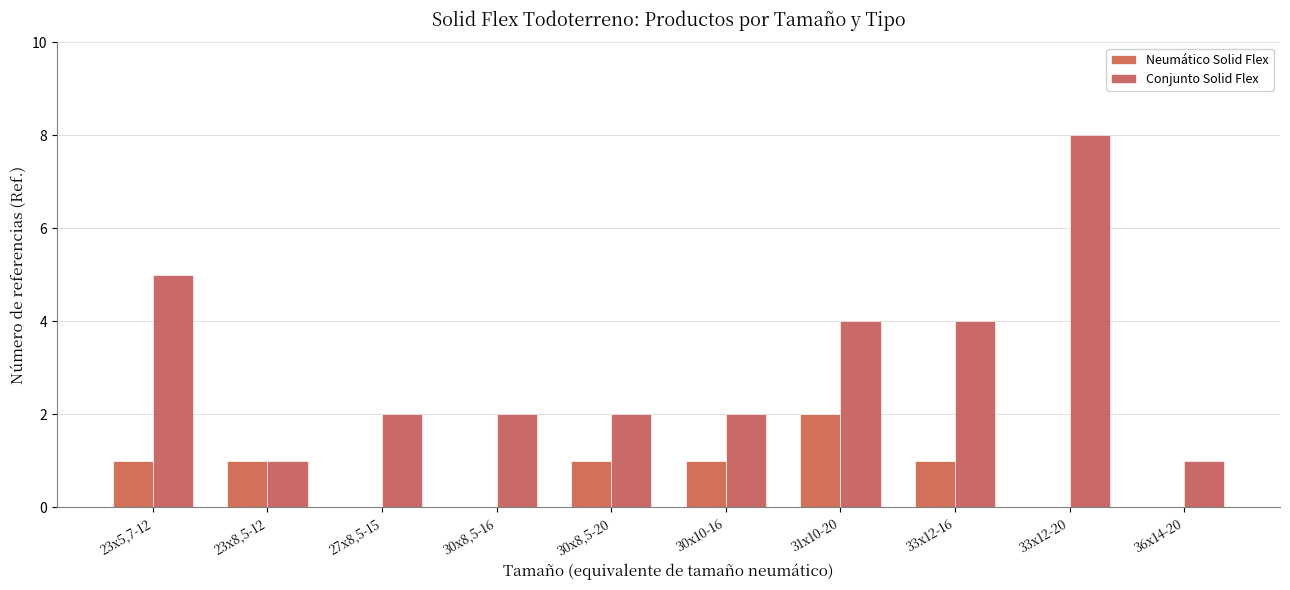

Count the number of categories in the chart.

10